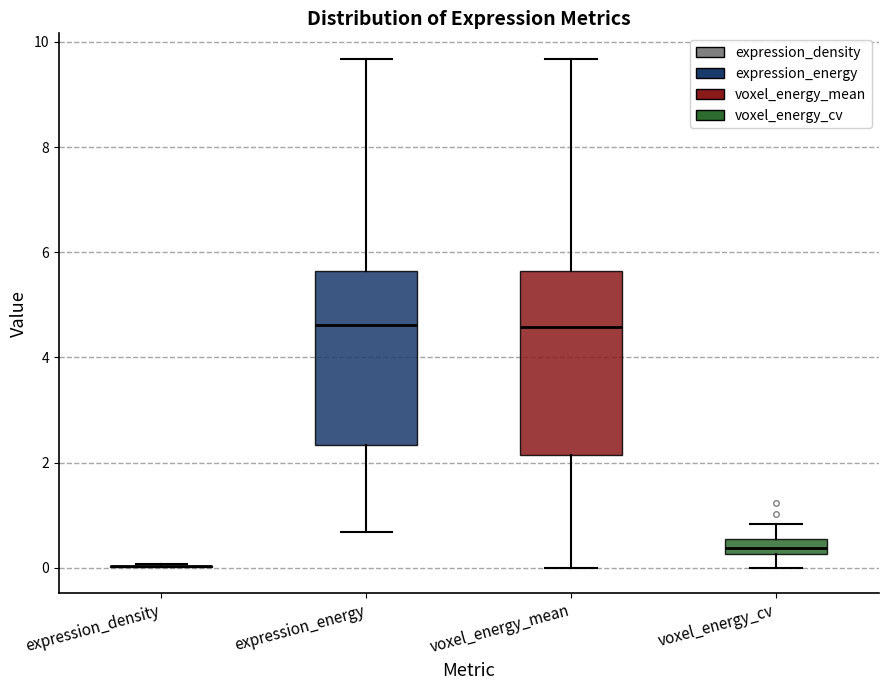

Where does the median line of the box for voxel_energy_cv sit on the y-axis? The values are not printed on the chart, so give them approximately, as read against the axis.

0.4